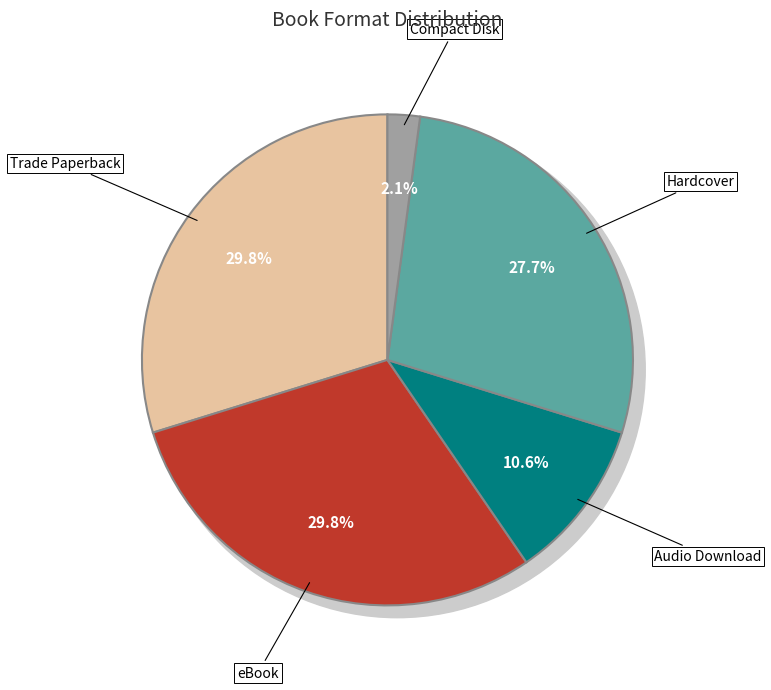

What is the total percentage of Audio Download and eBook?

40.4%